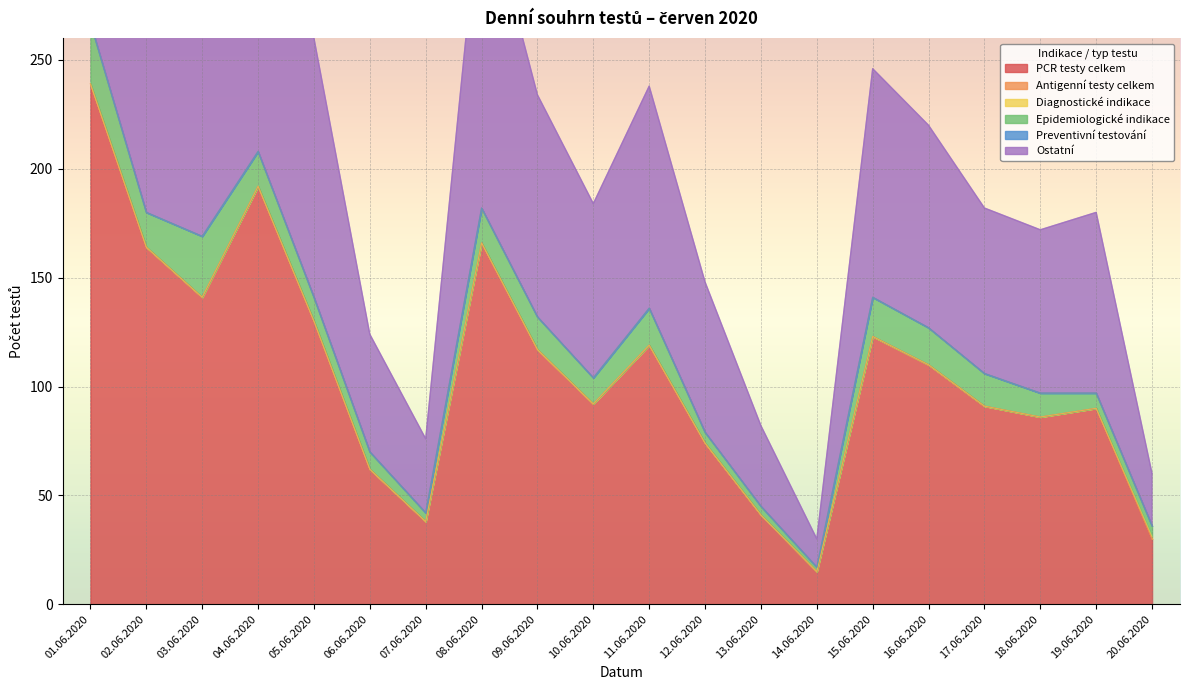

Where does the Epidemiologické indikace series first go above 15?

01.06.2020